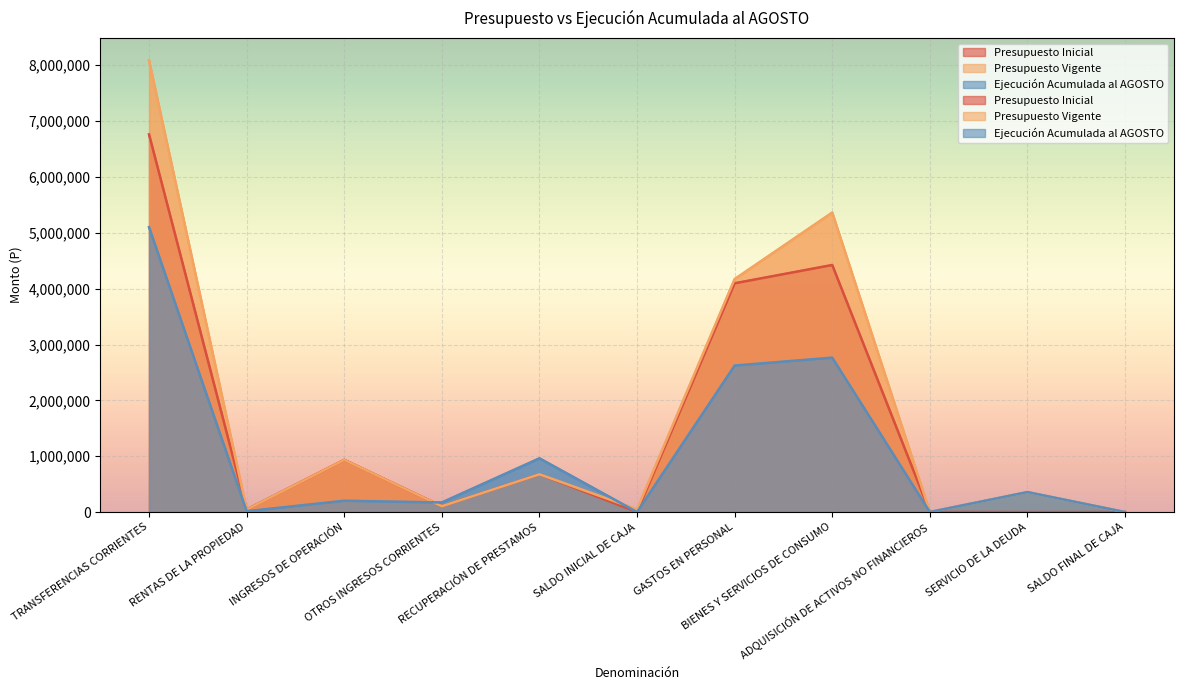

How many interior local peaks does the Presupuesto Inicial series have?

3